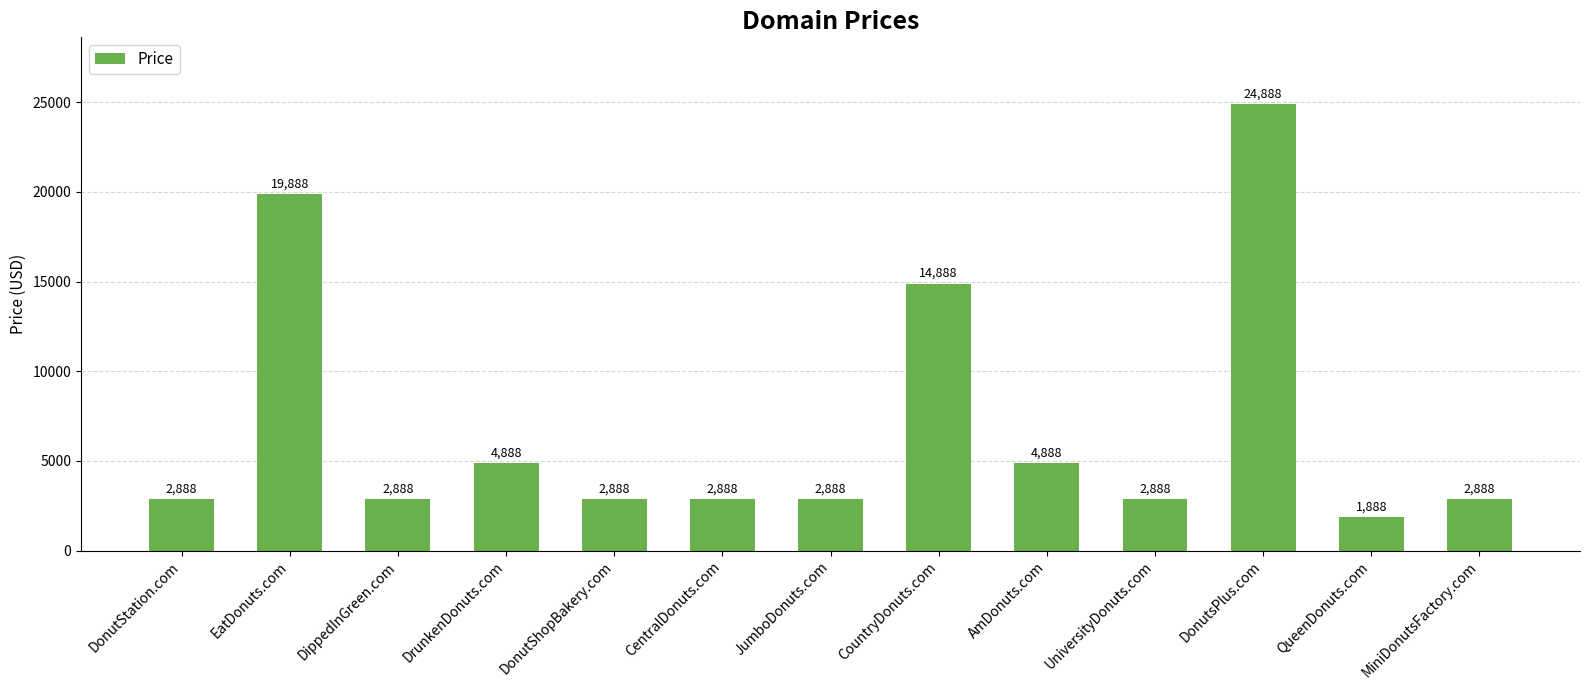

How many data points are less than 2888?

1